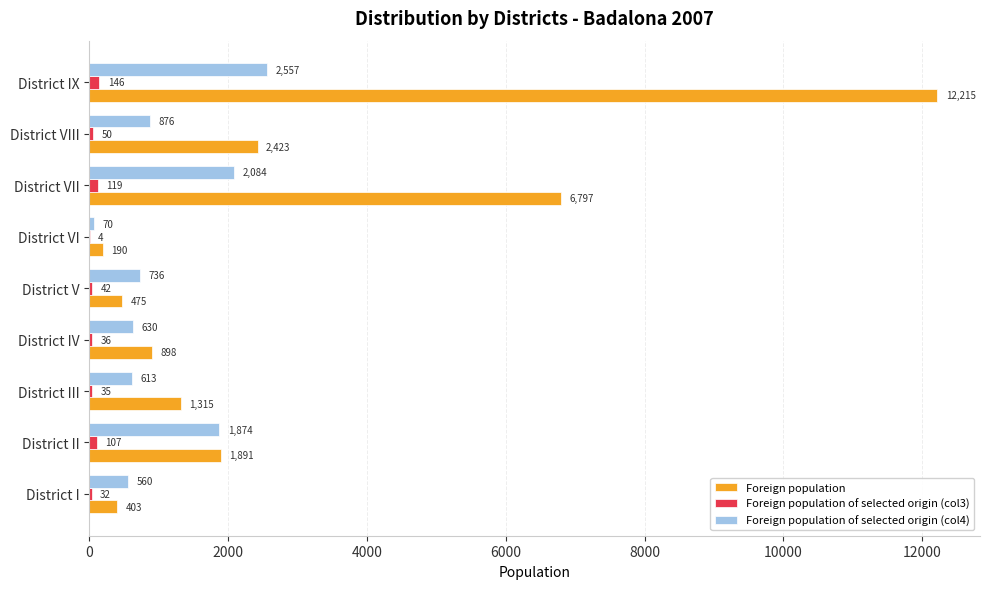

What is the sum of the Foreign population of selected origin (col4) values at District IX and District III?

3170